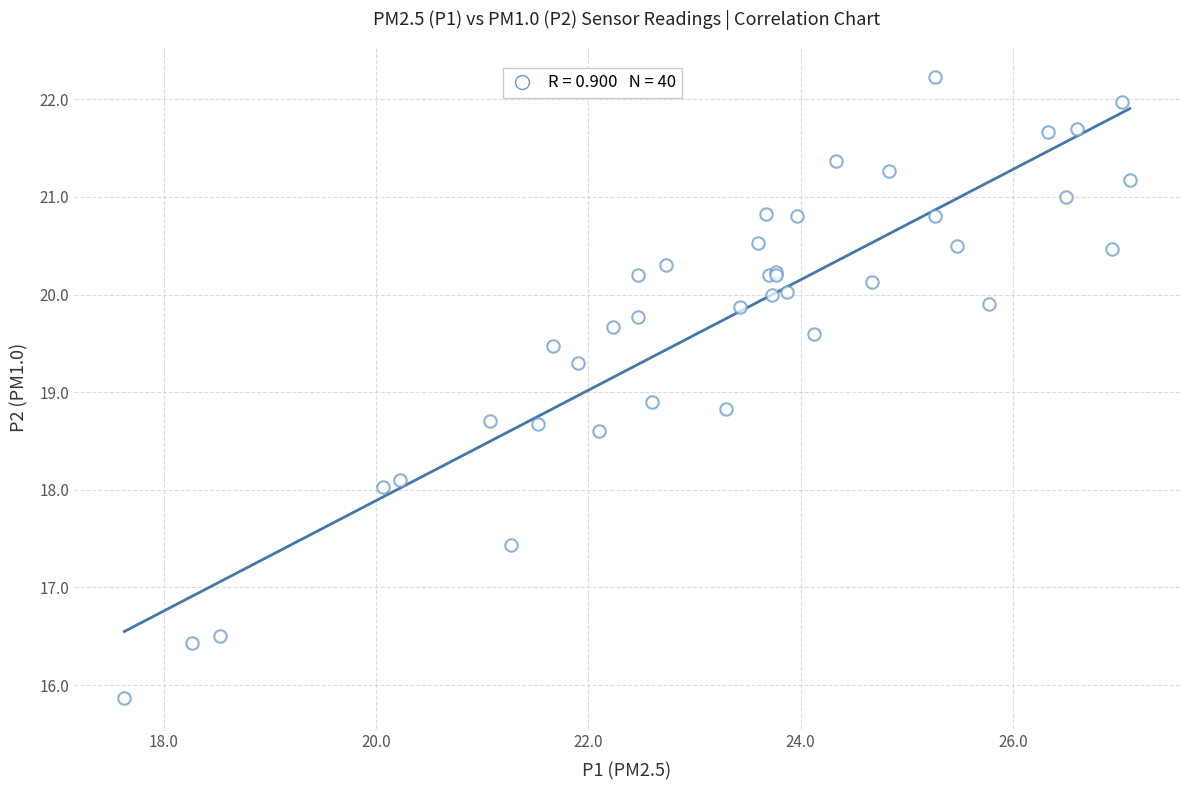

What Y value in the scatter plot is closest to 19?

18.9